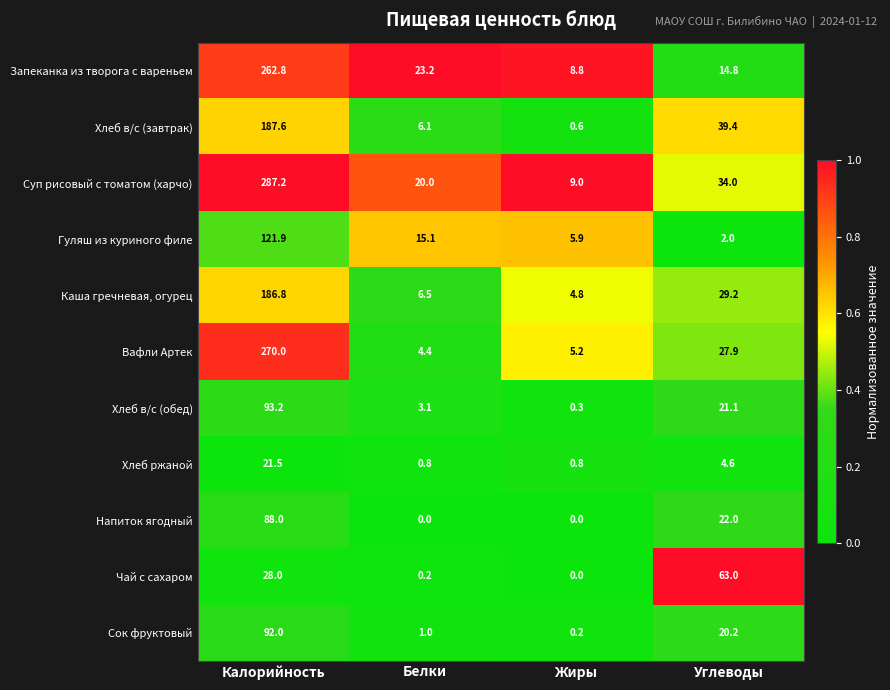

List the series in order of their peak value, highest first.

Суп рисовый с томатом (харчо), Вафли Артек, Запеканка из творога с вареньем, Хлеб в/с (завтрак), Каша гречневая, огурец, Гуляш из куриного филе, Хлеб в/с (обед), Сок фруктовый, Напиток ягодный, Чай с сахаром, Хлеб ржаной